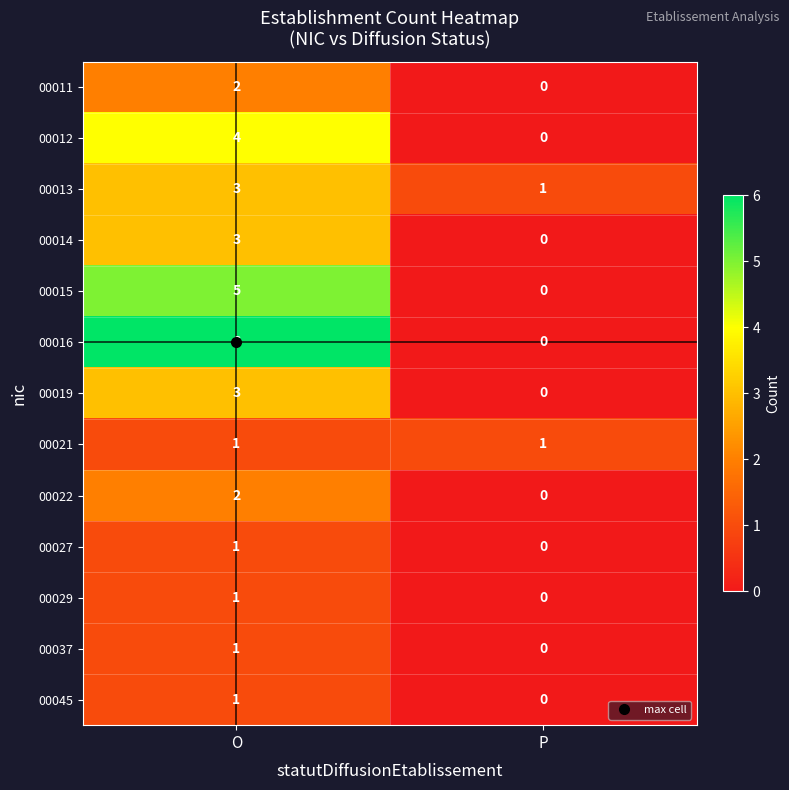

At which category does the chart reach its peak across all series?

O